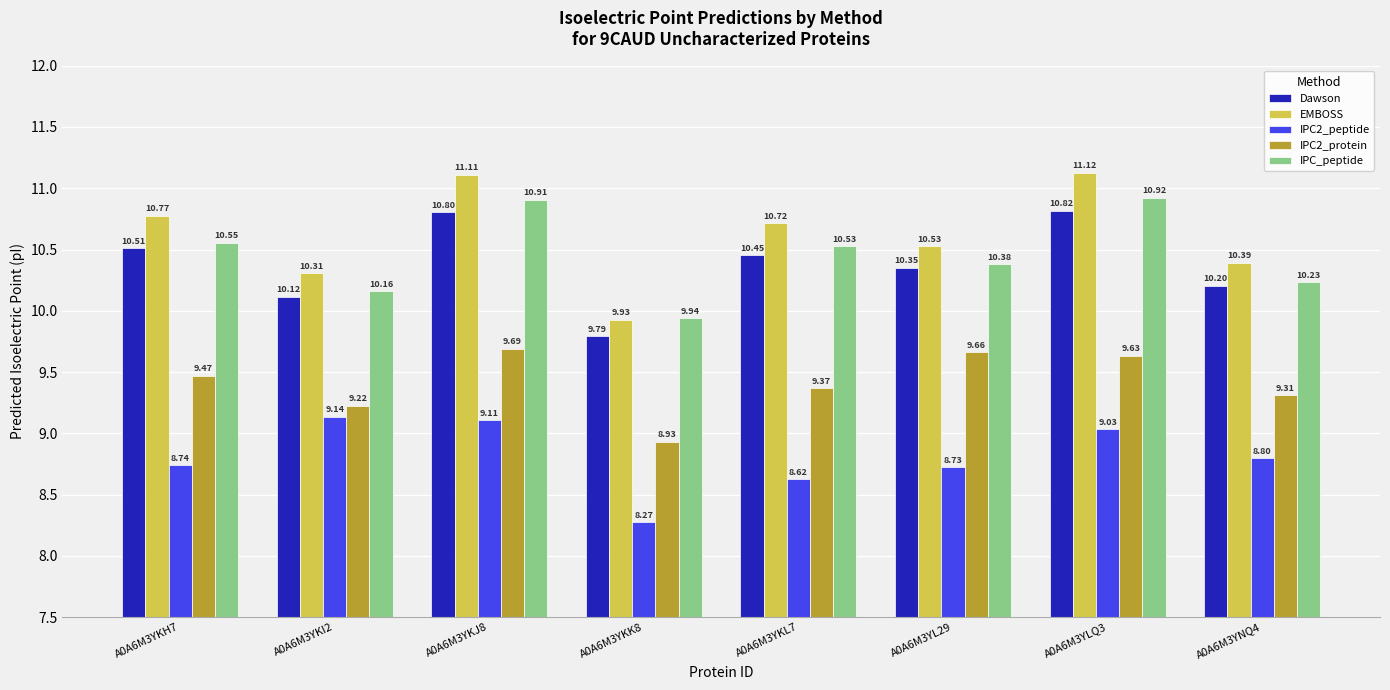

What position from the right is A0A6M3YL29?

3